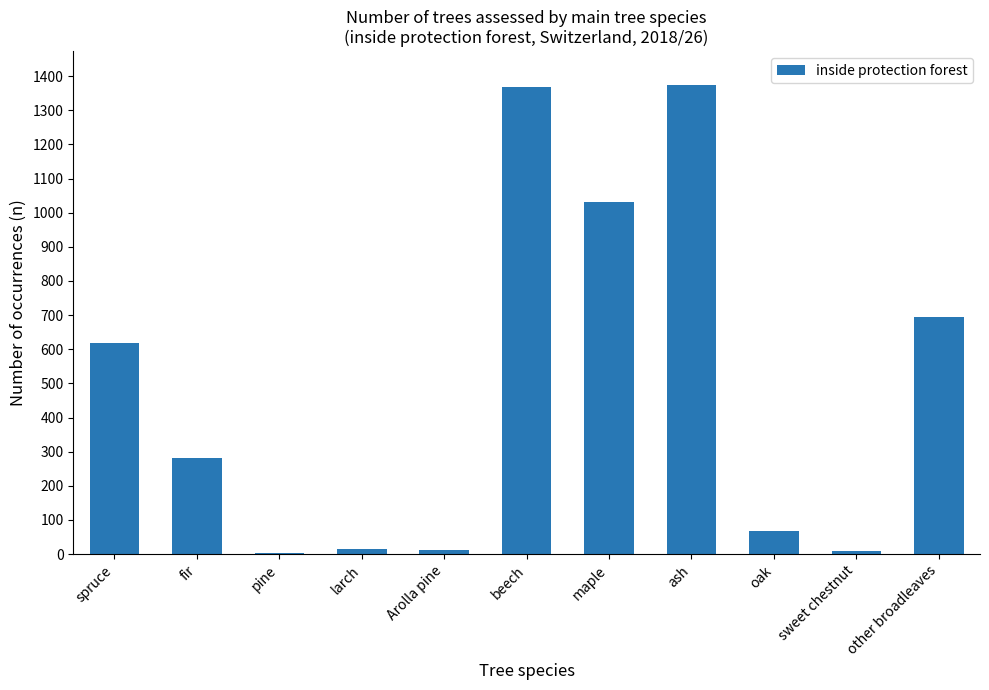

Does the chart contain stacked bars?

No